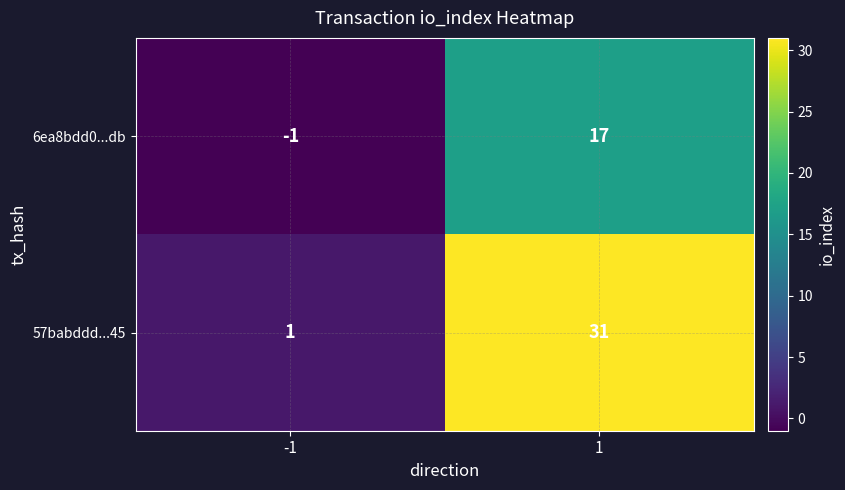

Rank the series by their maximum value, from highest to lowest.

57babddd...45, 6ea8bdd0...db